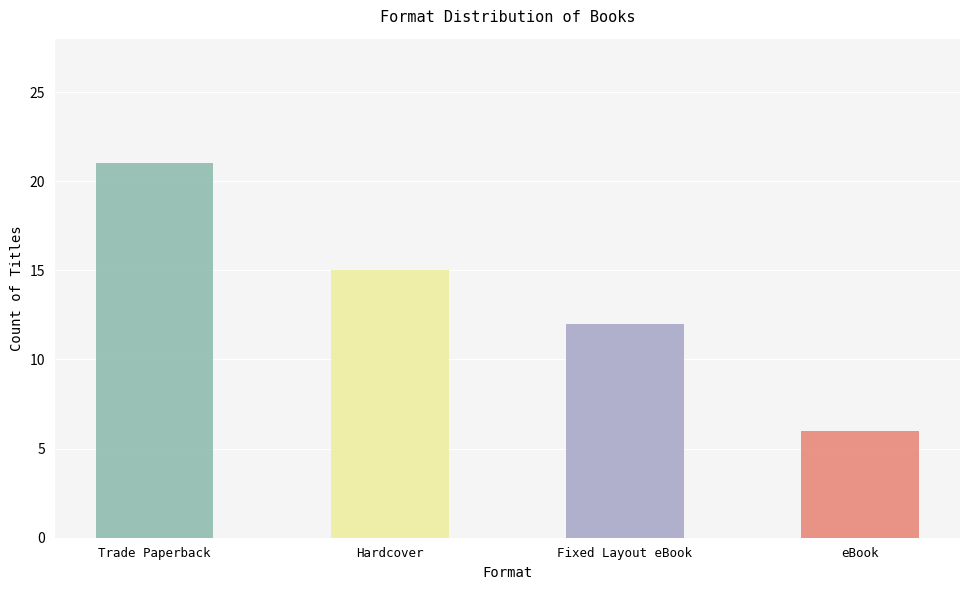

True or false: the data shows 15 at Hardcover.

True